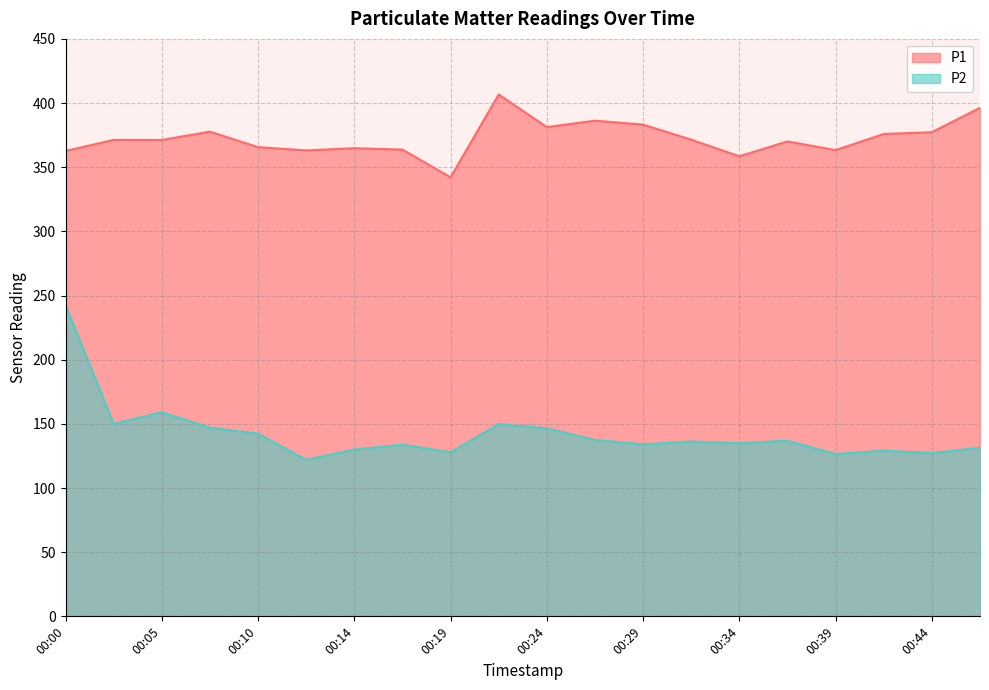

The P1 series shows 633.0 at 00:44. True or false?

False